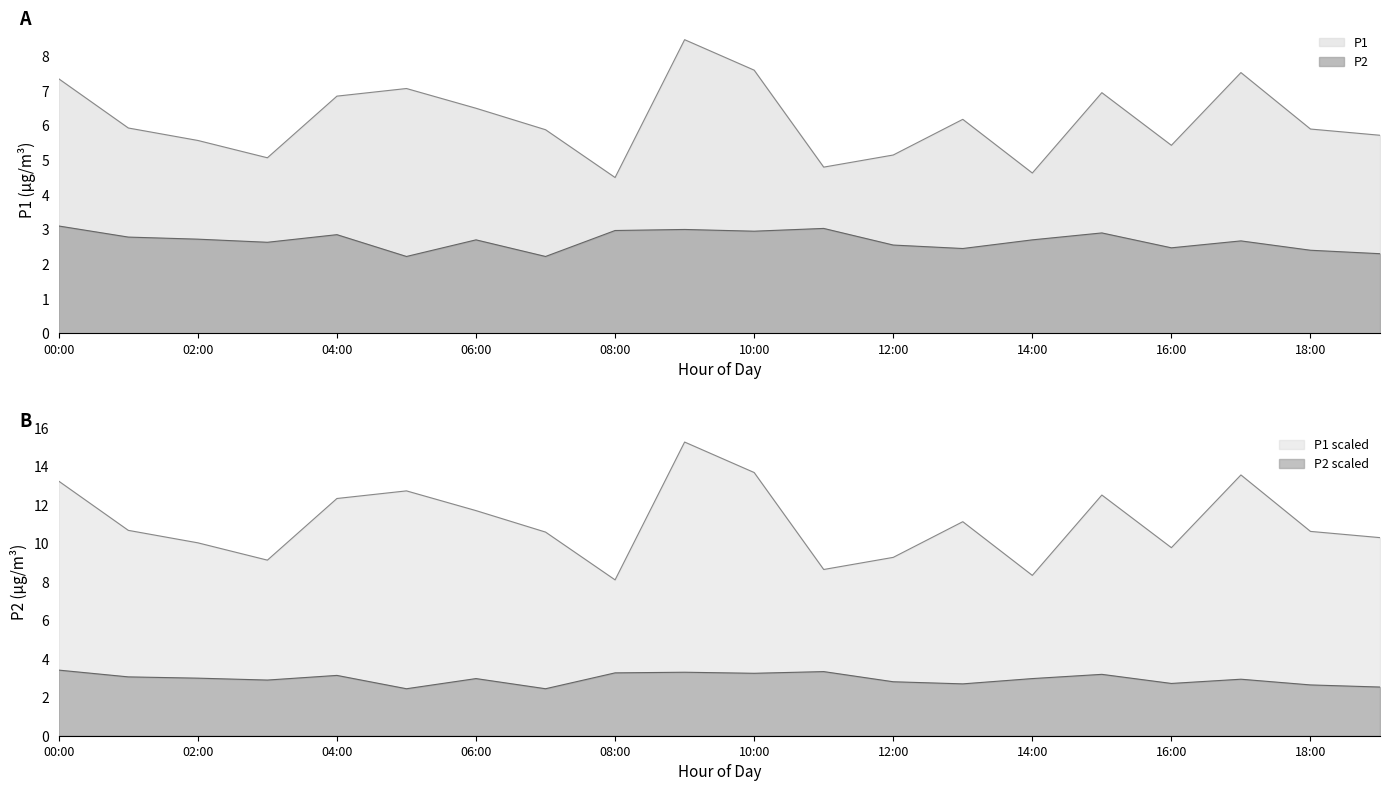

Between 02:00 and 04:00, which series saw the biggest shift?

P1